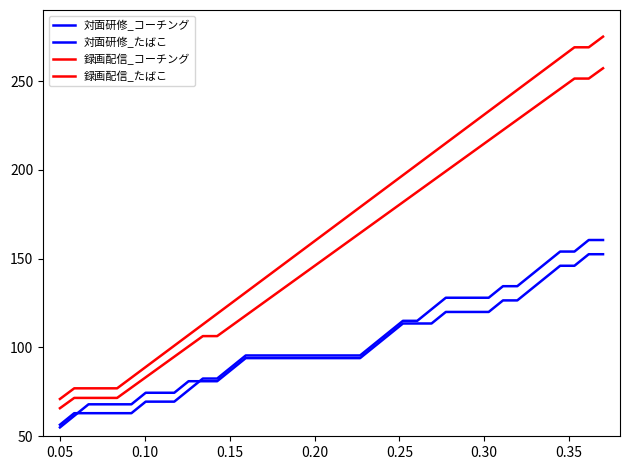

Which series has the largest range (max minus min)?

録画配信_コーチング